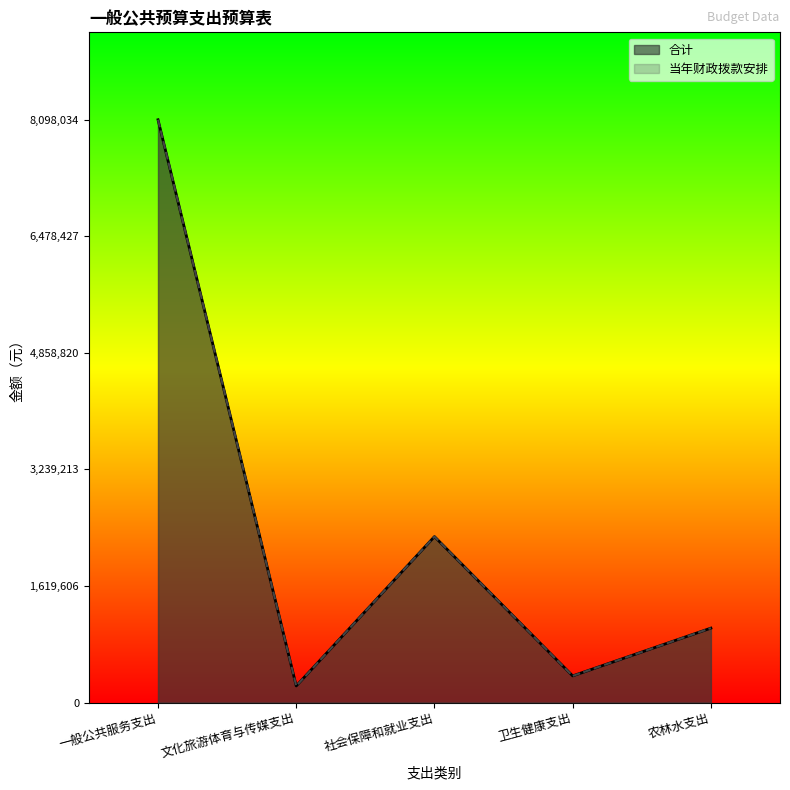

At which label does 当年财政拨款安排 first exceed 1034553?

一般公共服务支出